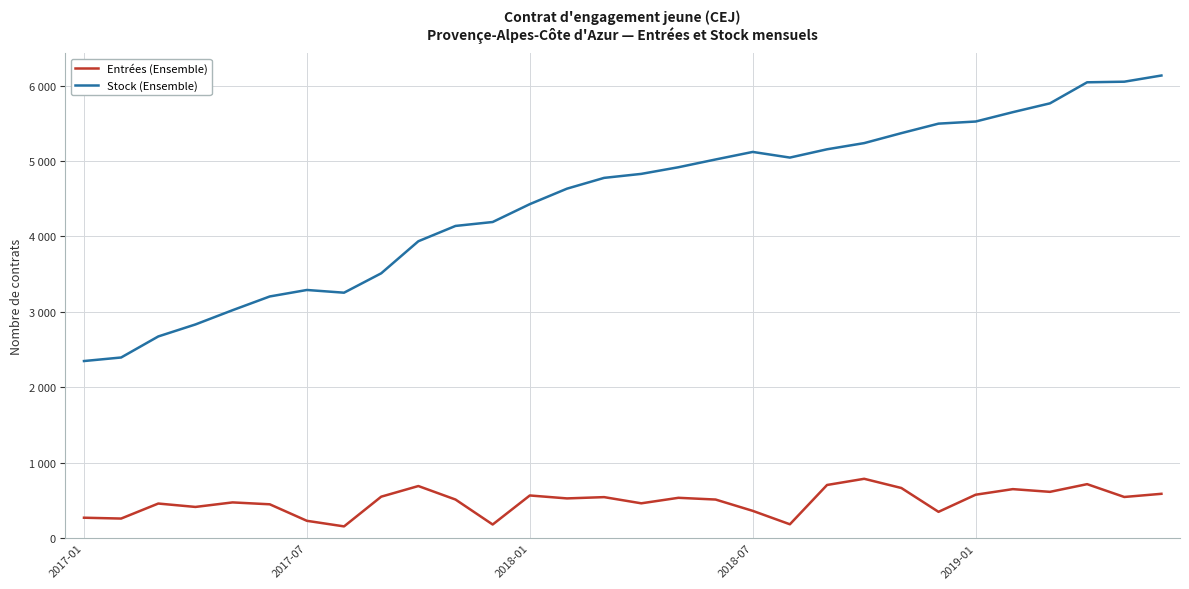

Does the chart have visible grid lines?

Yes